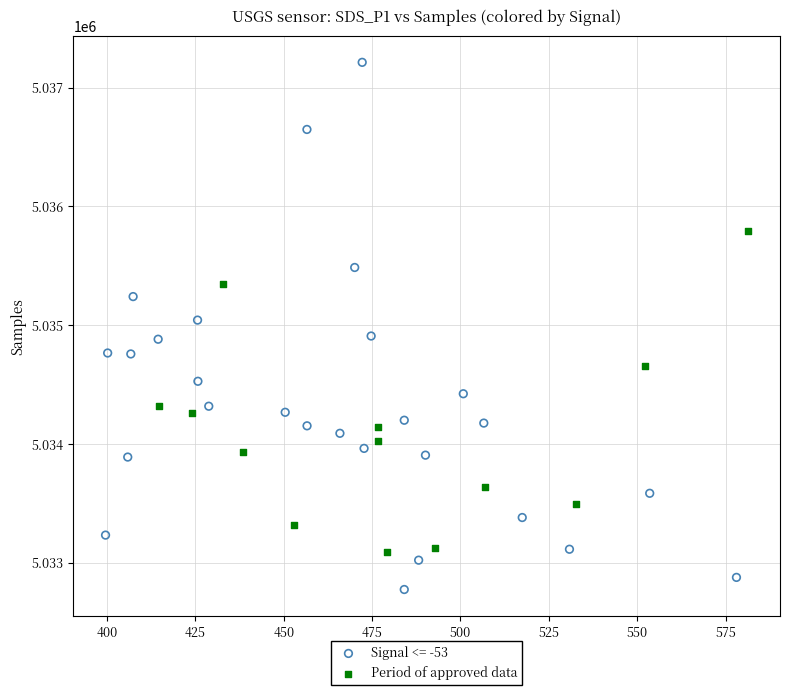

Which series contains the highest Y value?

Signal <= -53